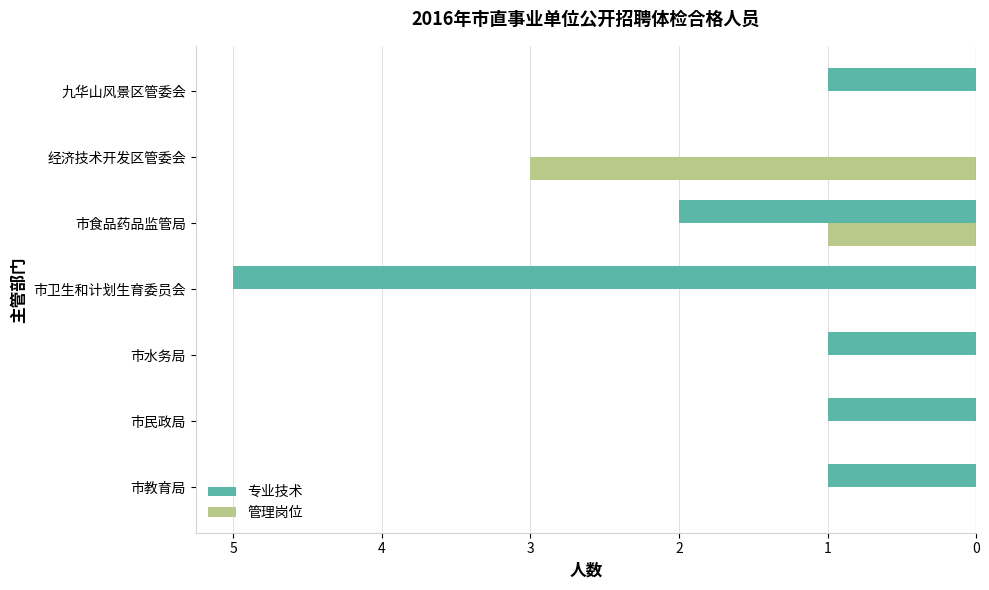

What are all the series names shown in the legend?

专业技术, 管理岗位